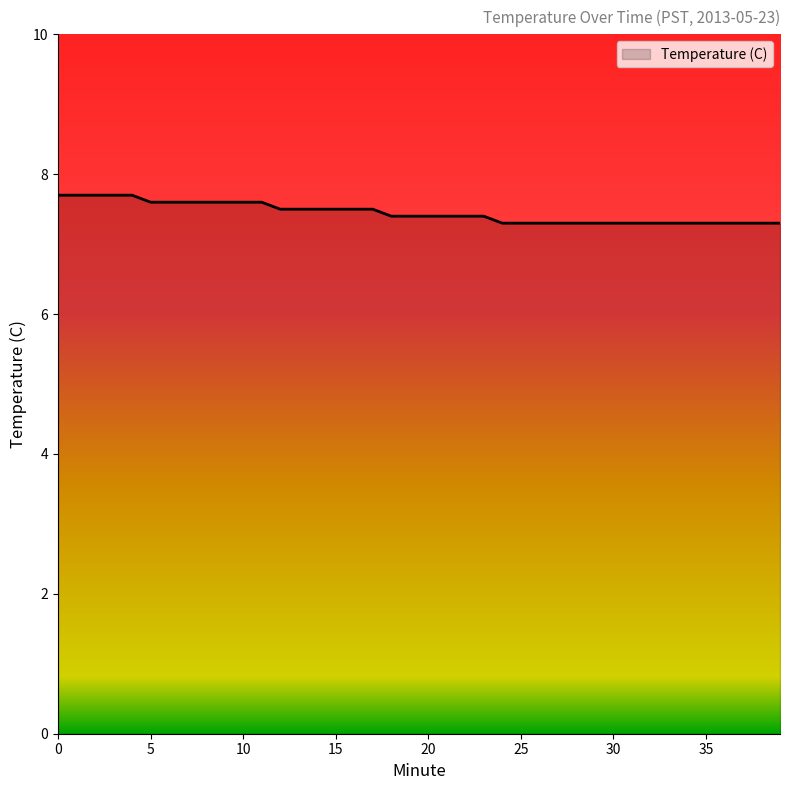

What is the greatest value displayed?

7.7